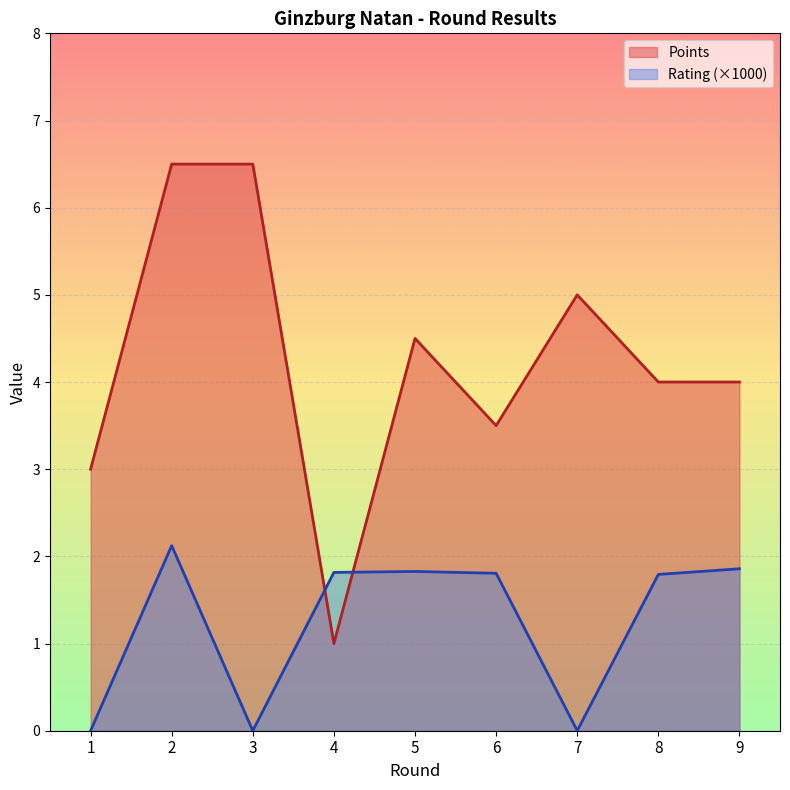

How many series are shown in this chart?

2